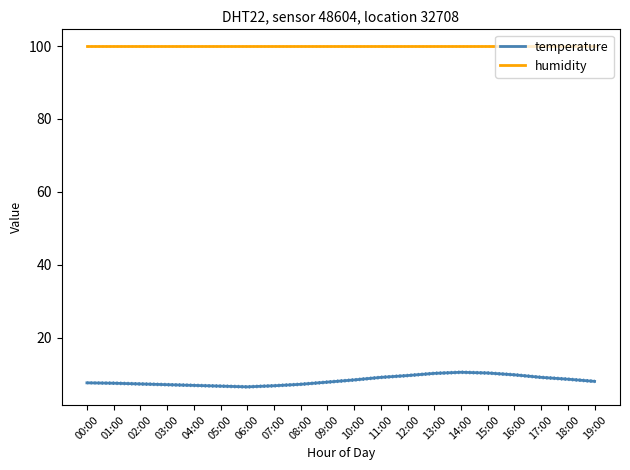

Which series has the largest total across all categories?

humidity